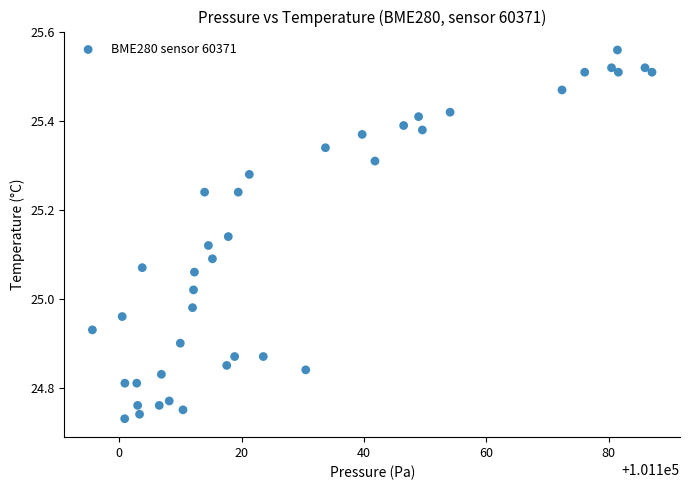

What is the range of X values (max minus min)?

91.5